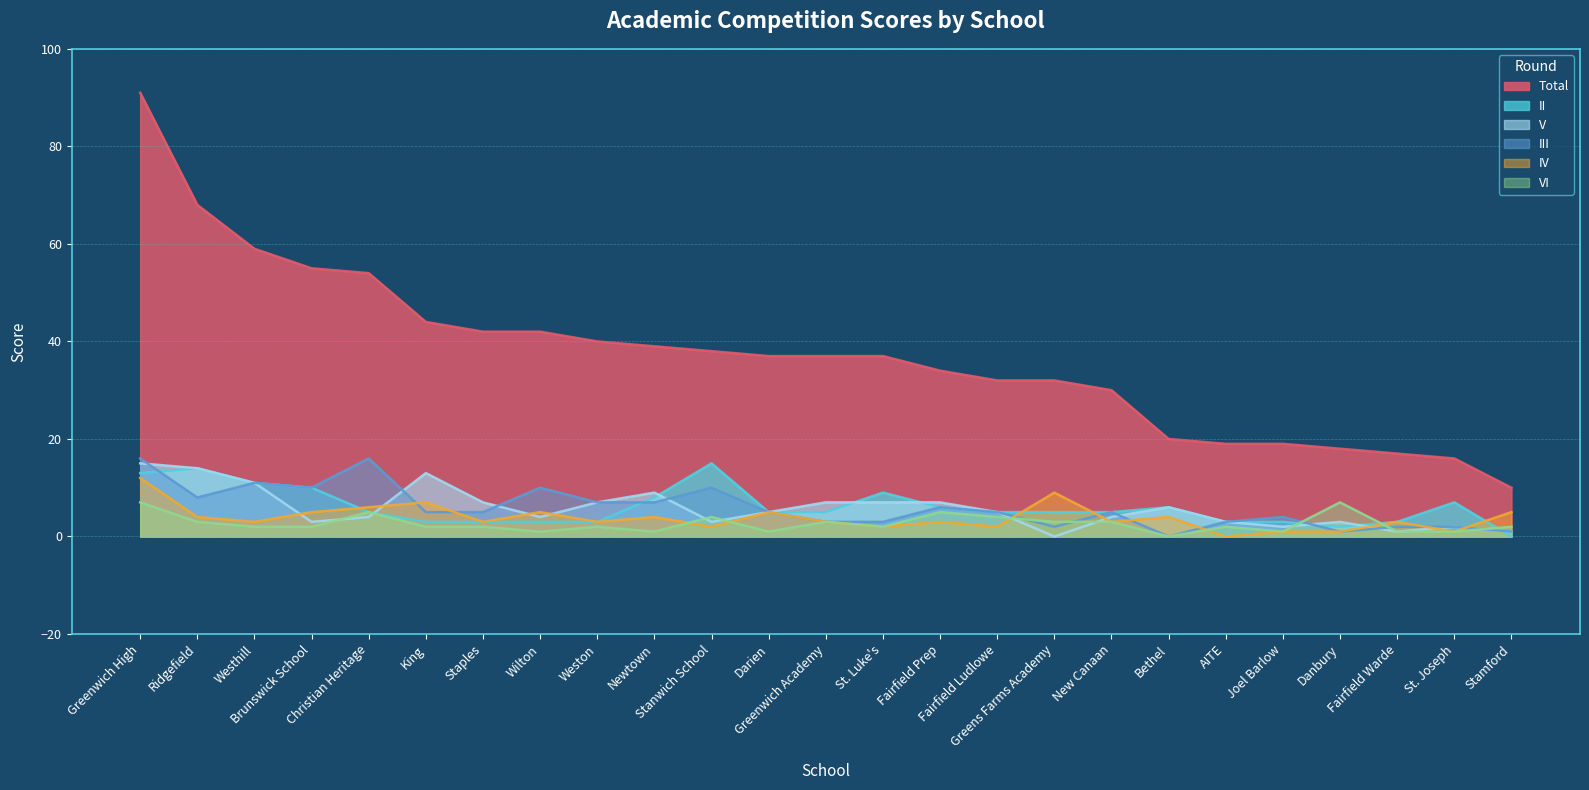

Does the chart display data point markers on the line(s)?

No